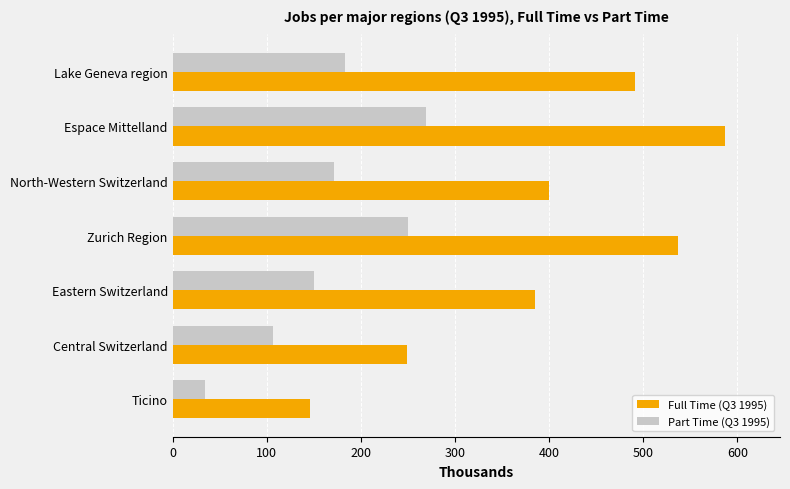

List the series in order of their overall mean, lowest first.

Part Time (Q3 1995), Full Time (Q3 1995)